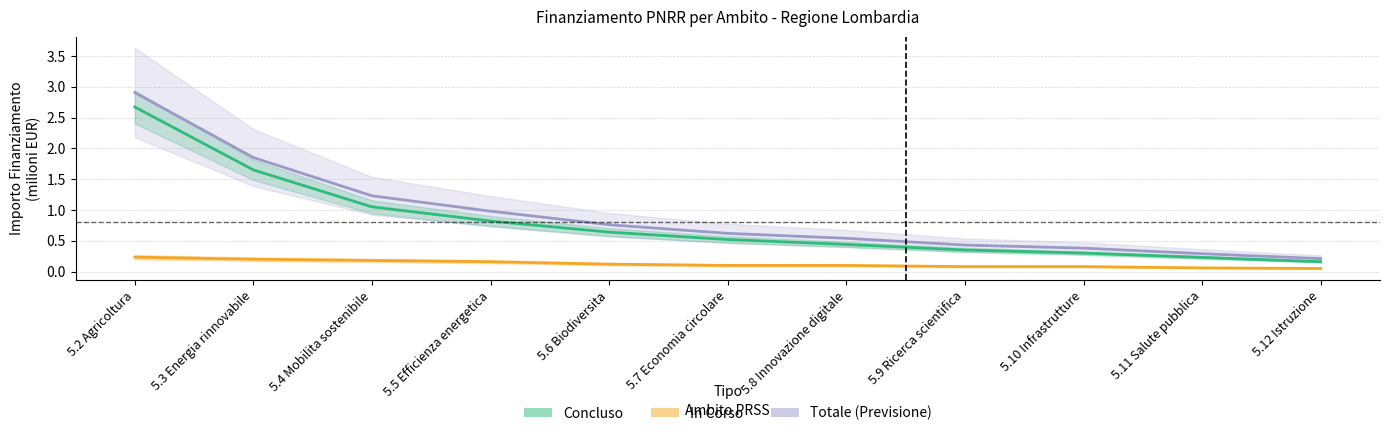

Count the number of data series in this chart.

3